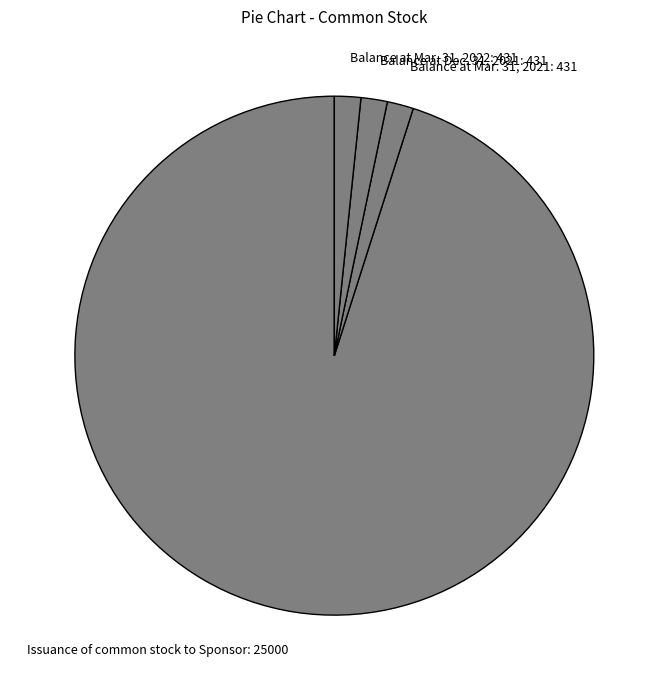

The Balance at Mar. 31, 2022: 431 slice represents 2% of the pie. True or false?

True